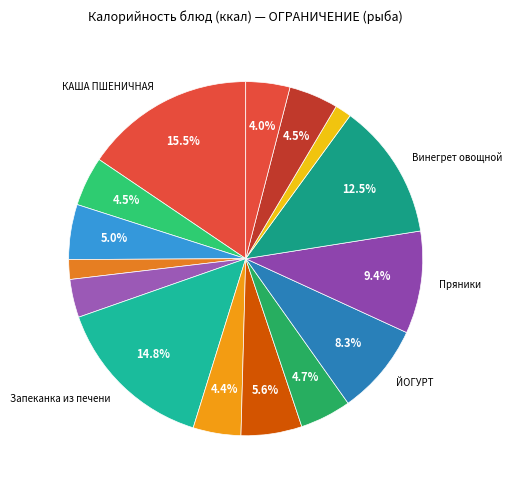

What is the largest slice in the pie chart?

КАША ПШЕНИЧНАЯ